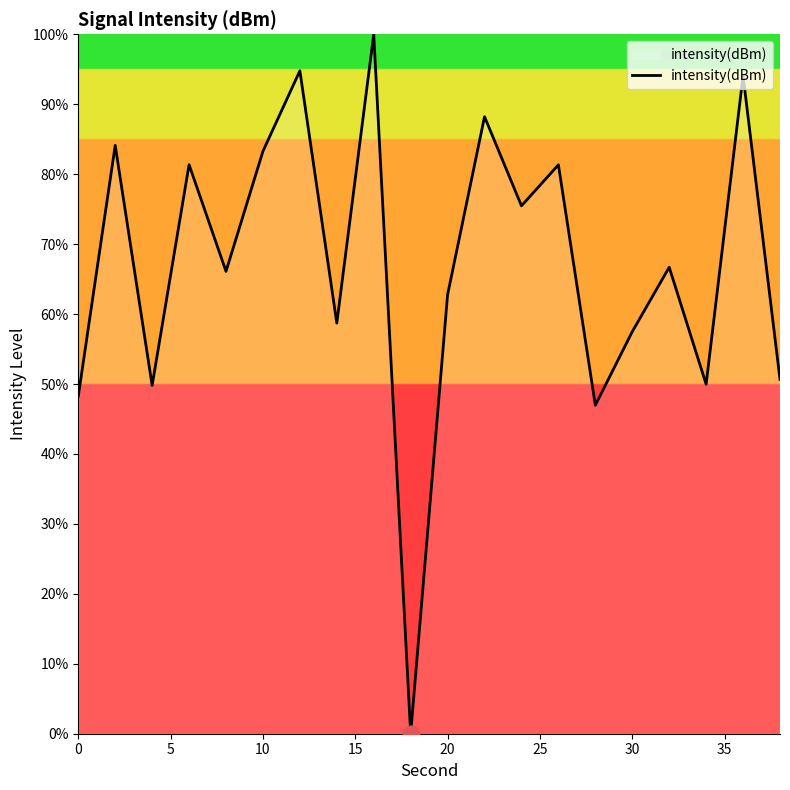

What is the difference between the maximum and minimum values?

100.0